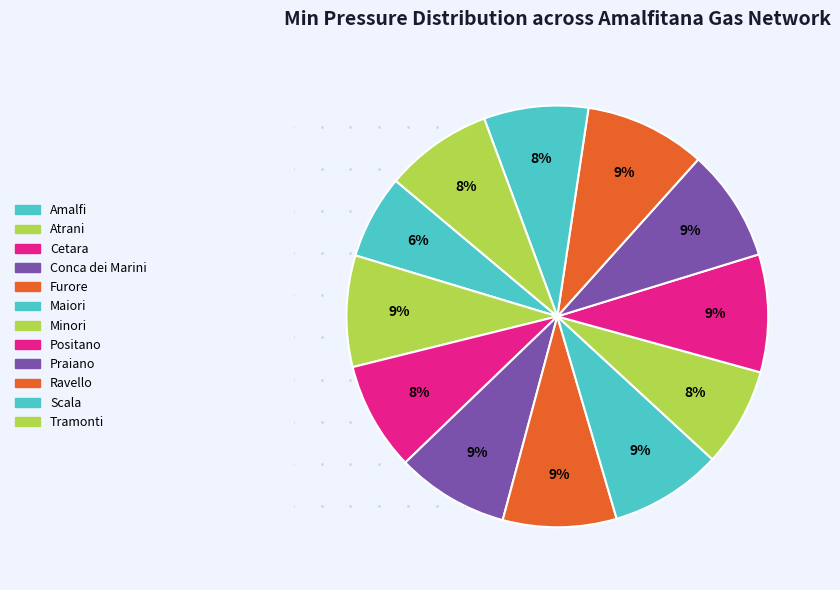

To the nearest percent, what is the difference between the largest and smallest slice percentages?

3%